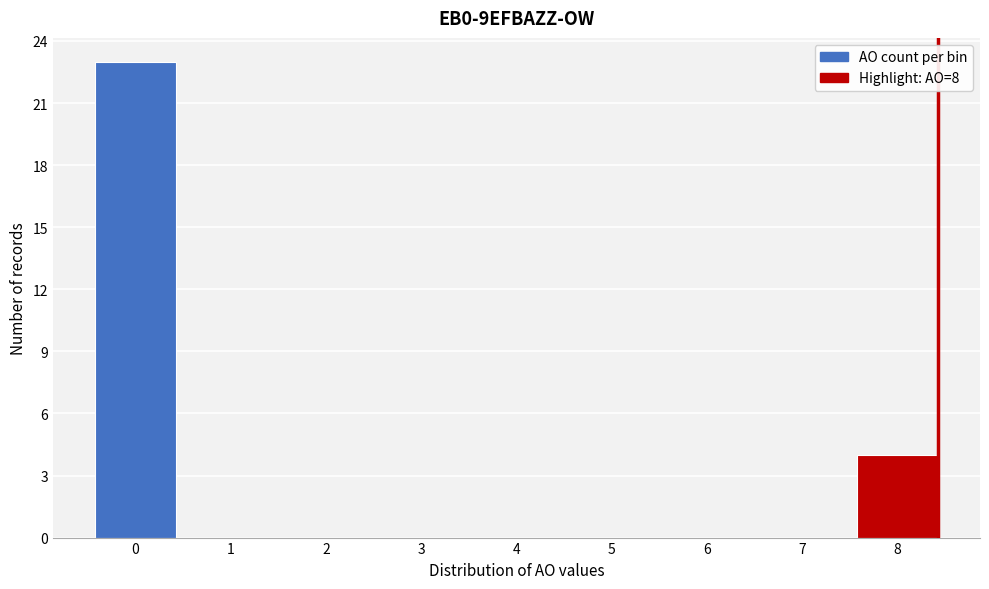

Reading left to right, what are all the values shown in this chart?

0=23	1=0	2=0	3=0	4=0	5=0	6=0	7=0	8=4